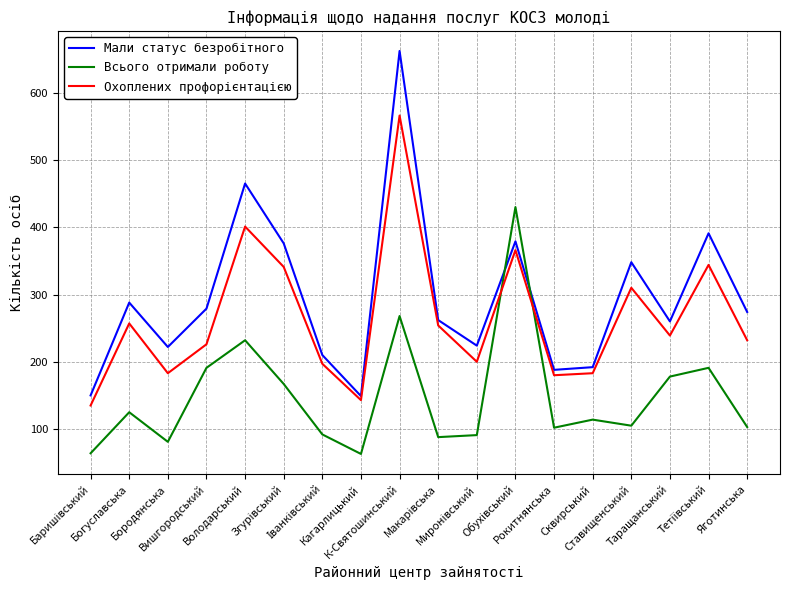

What is the smallest value displayed?

63